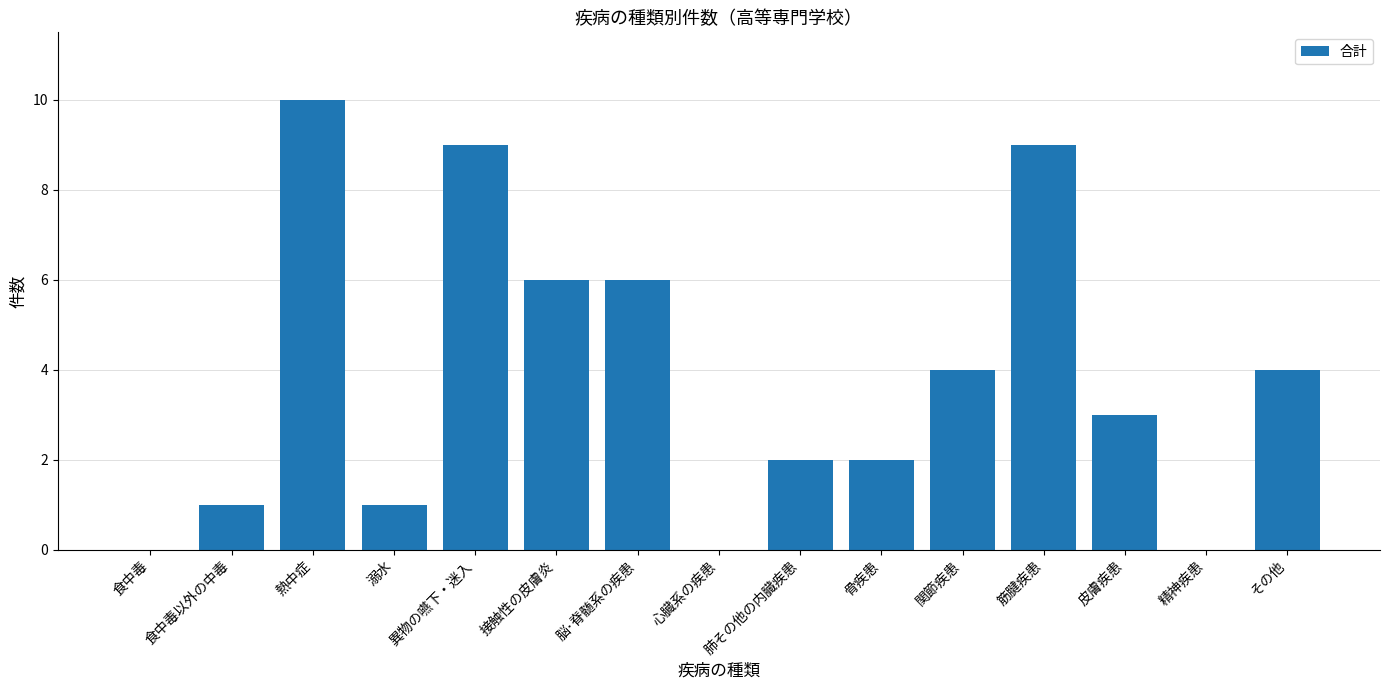

What is the sum of all values?

57